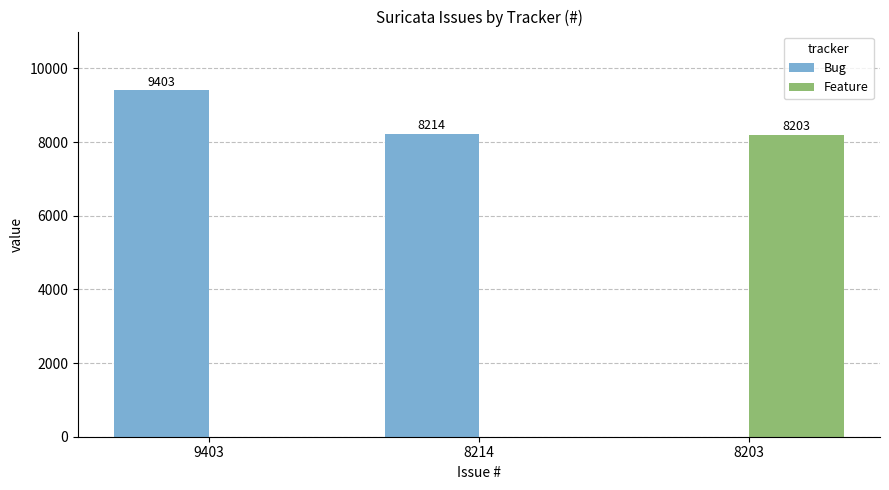

Is it true that Bug equals 9403 at 9403?

True